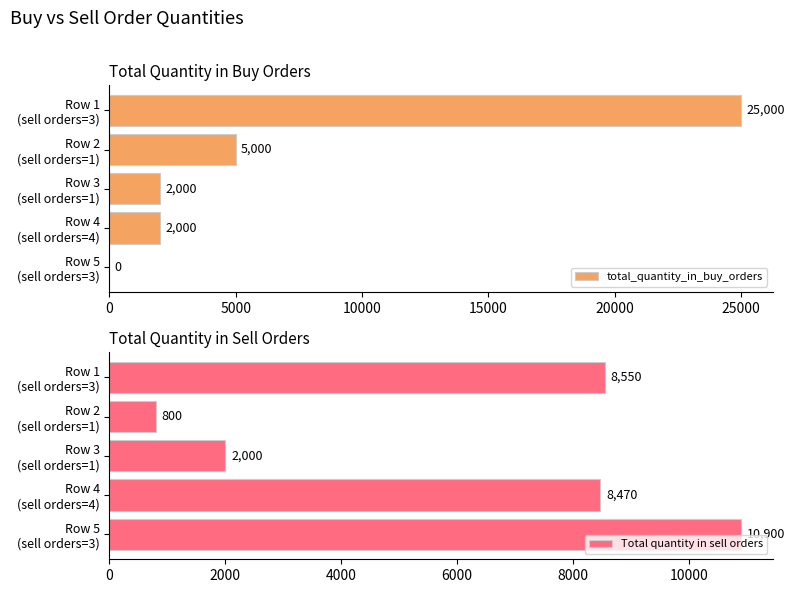

What is the difference between the maximum and second lowest values in the Total quantity in sell orders series?

8900